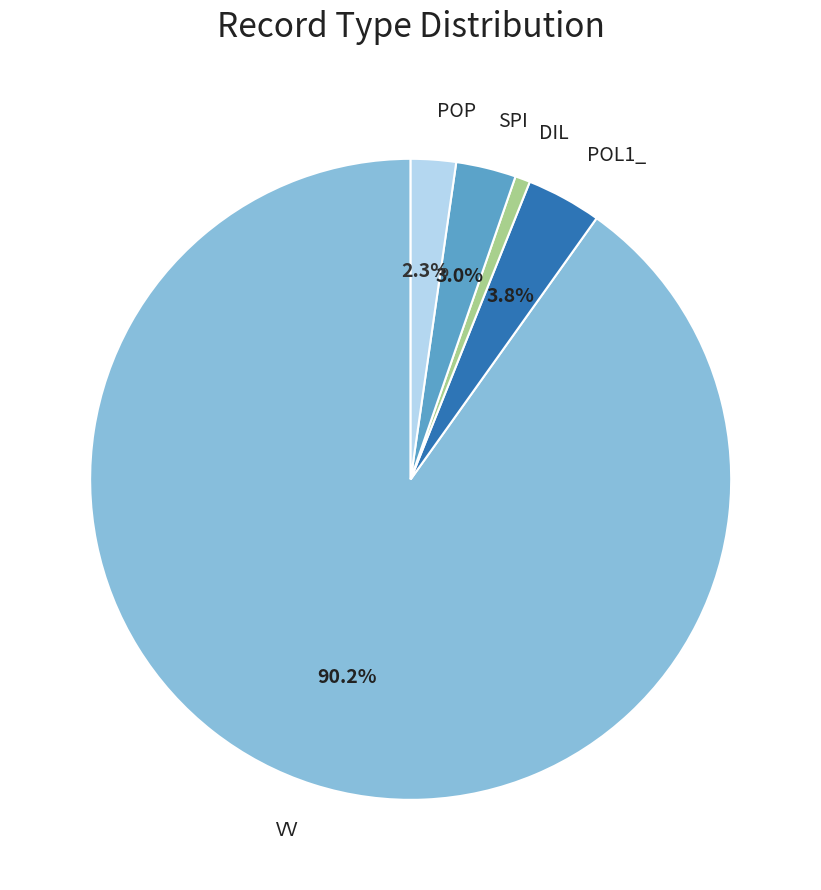

Is there a majority slice in this chart?

Yes